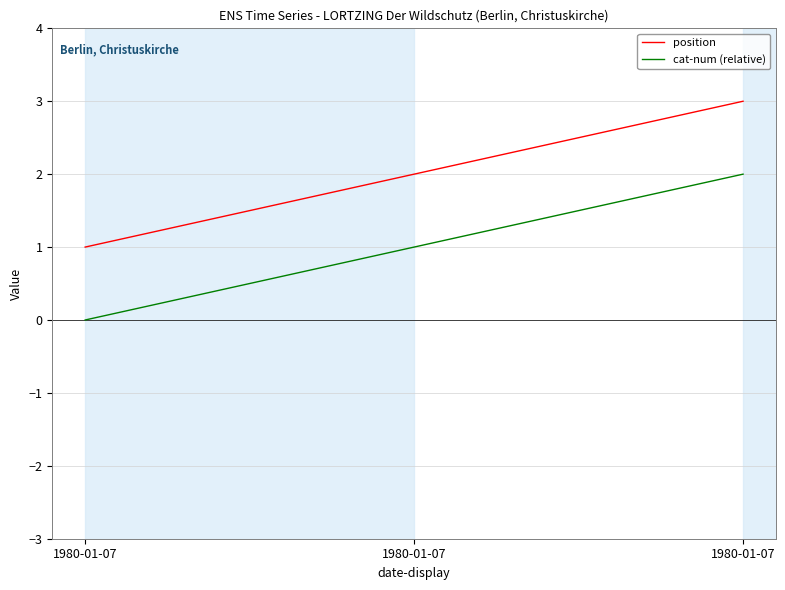

Reading right to left, what are all the values shown in this chart?

position: 1980-01-07=3	1980-01-07=2	1980-01-07=1
cat-num (relative): 1980-01-07=2	1980-01-07=1	1980-01-07=0